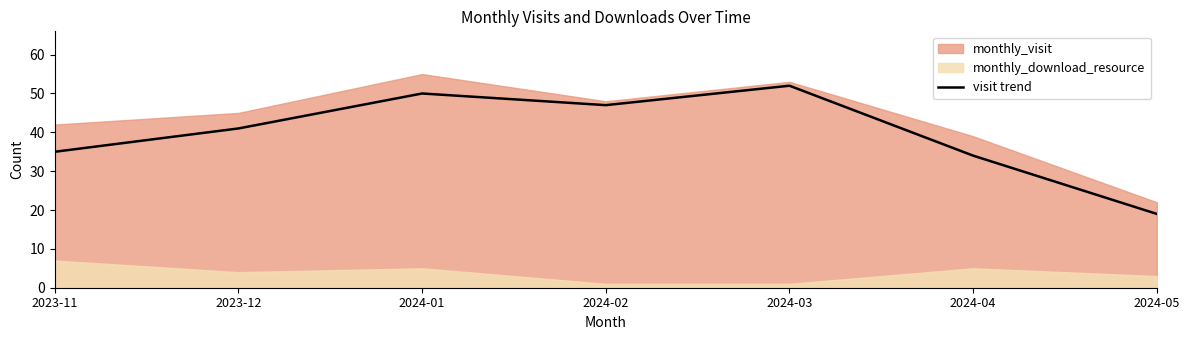

Reading left to right, extract all data points from this chart.

35	41	50	47	52	34	19